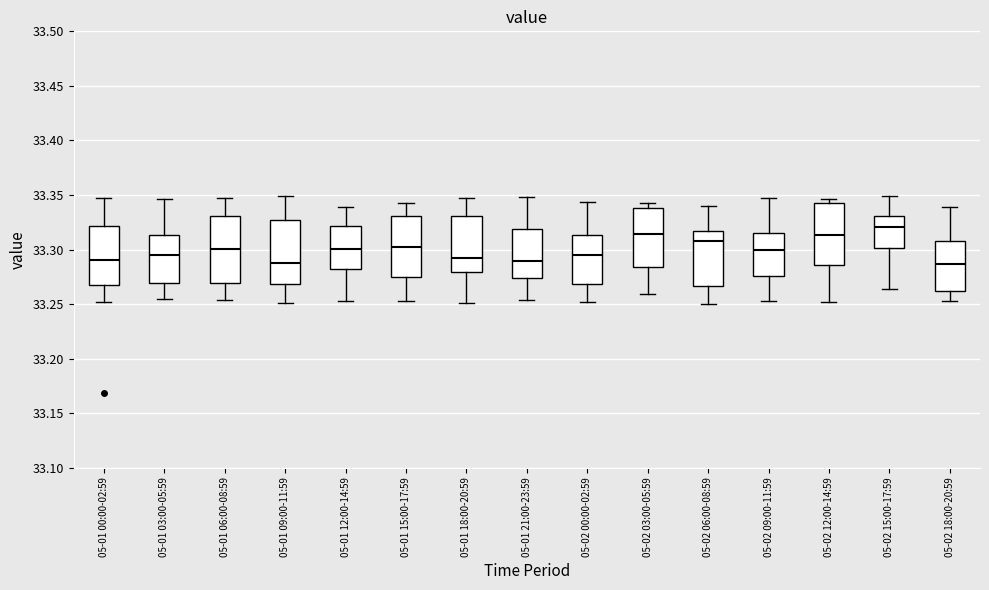

Which box's median line is the highest?

05-02 15:00-17:59